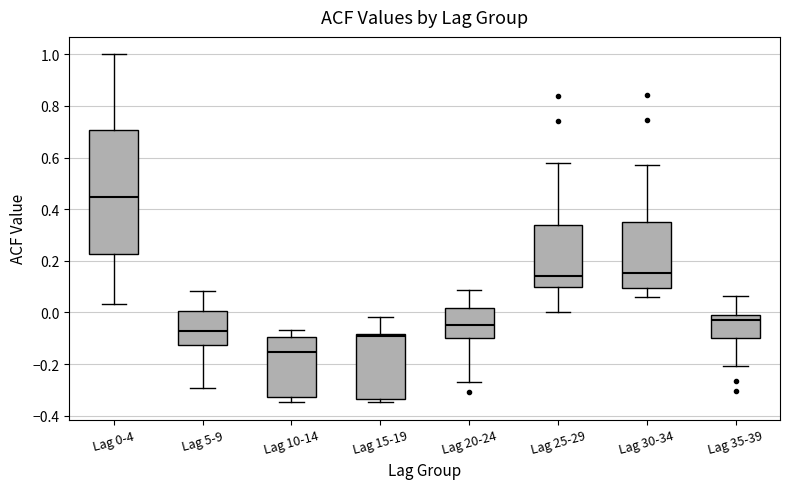

Which box is the tallest, from its lower edge to its upper edge?

Lag 0-4